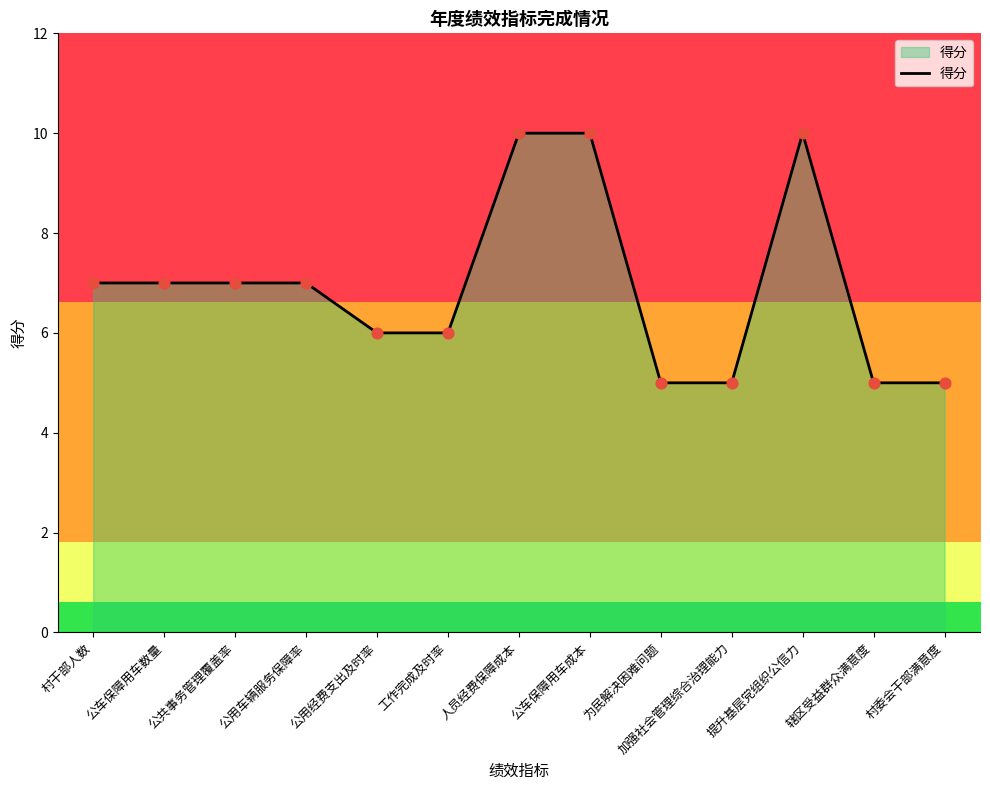

What is the change in value from 工作完成及时率 to 提升基层党组织公信力?

+4